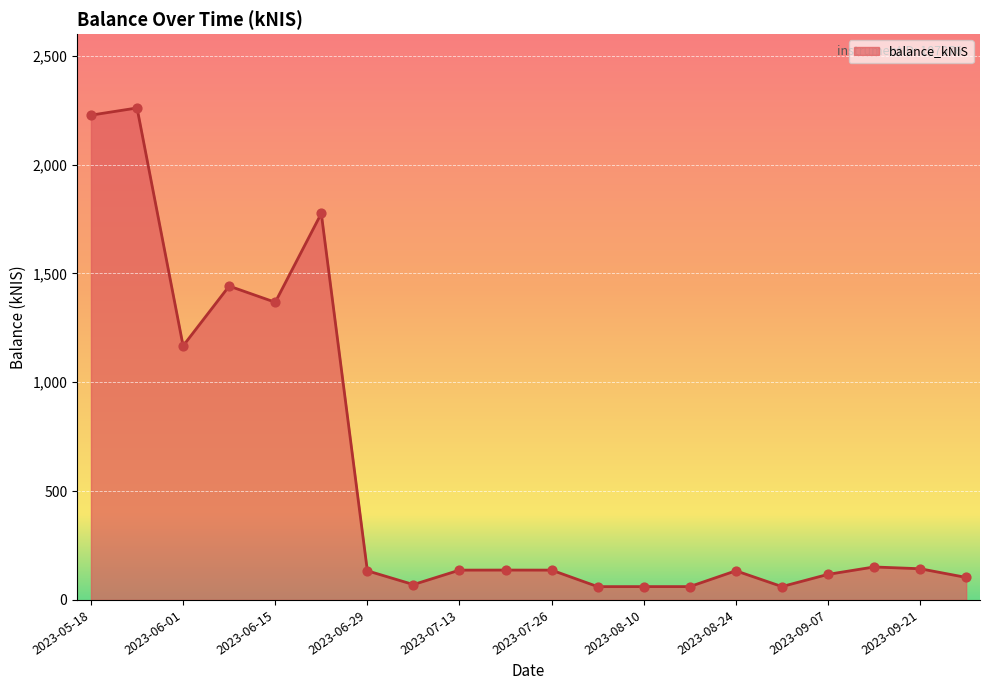

What is the minimum value shown in the chart?

61.1